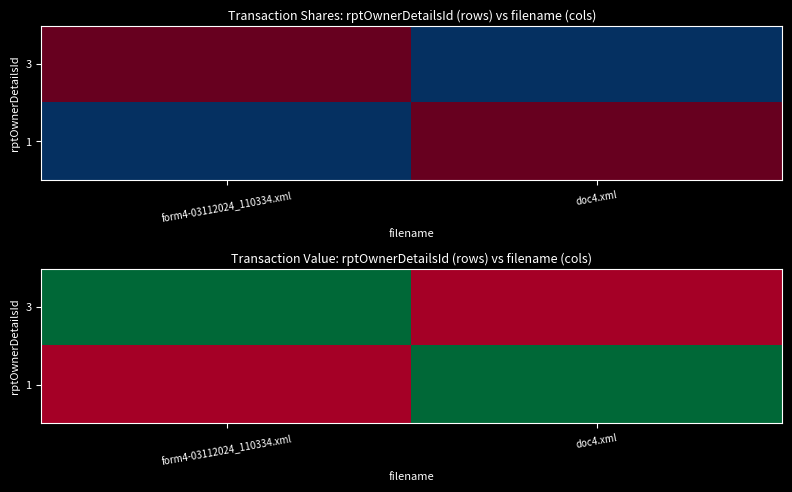

Is it true that 1 equals 50247 at form4-03112024_110334.xml?

False